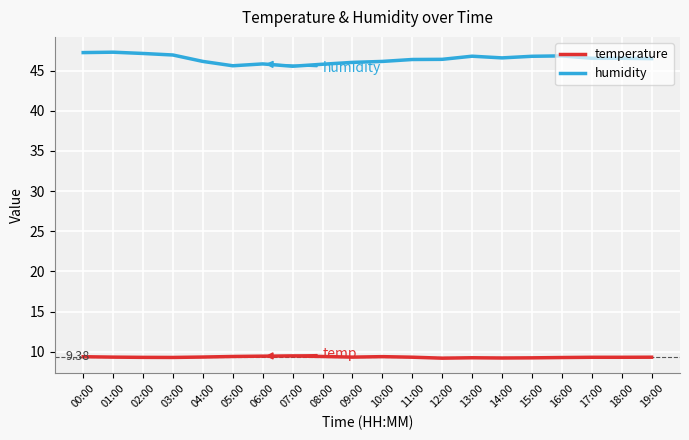

List the series in order of their peak value, highest first.

humidity, temperature